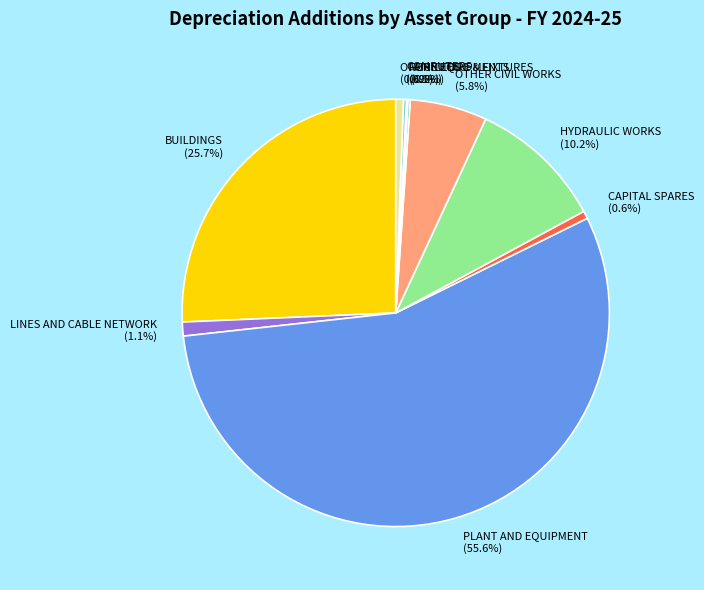

What is the largest slice in the pie chart?

PLANT AND EQUIPMENT